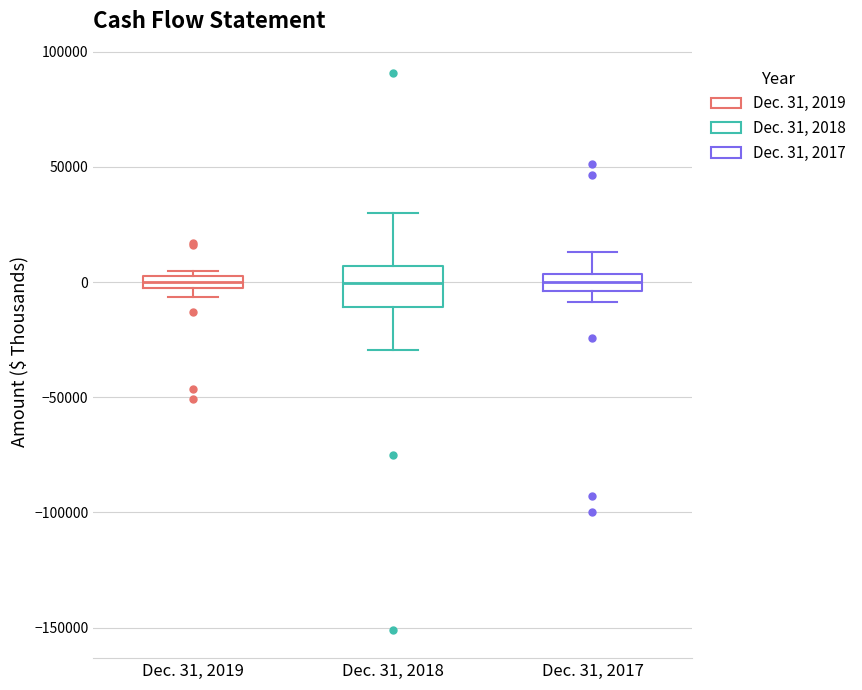

Where does the median line of the box for Dec. 31, 2017 sit on the y-axis? The values are not printed on the chart, so give them approximately, as read against the axis.

0